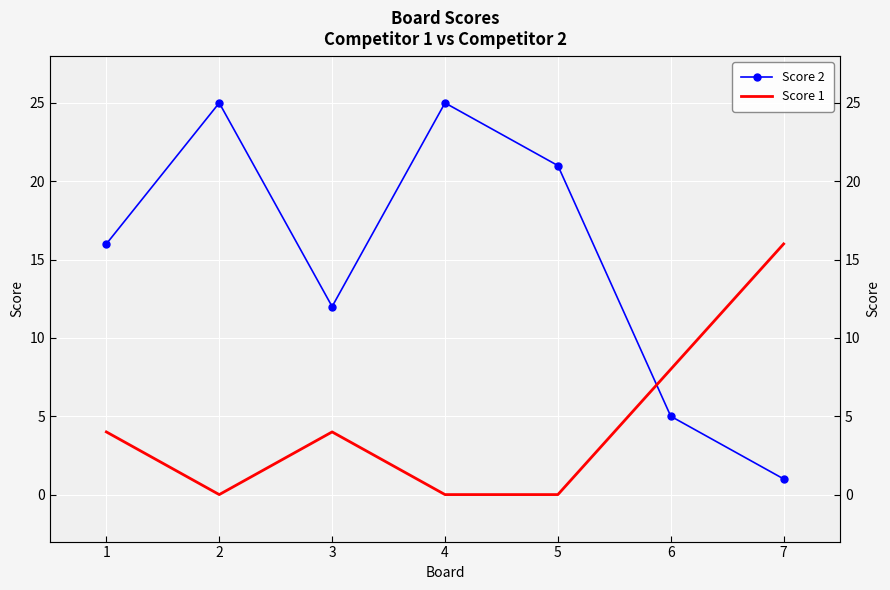

What is the value of the Score 1 point at the 6th from the left?

8